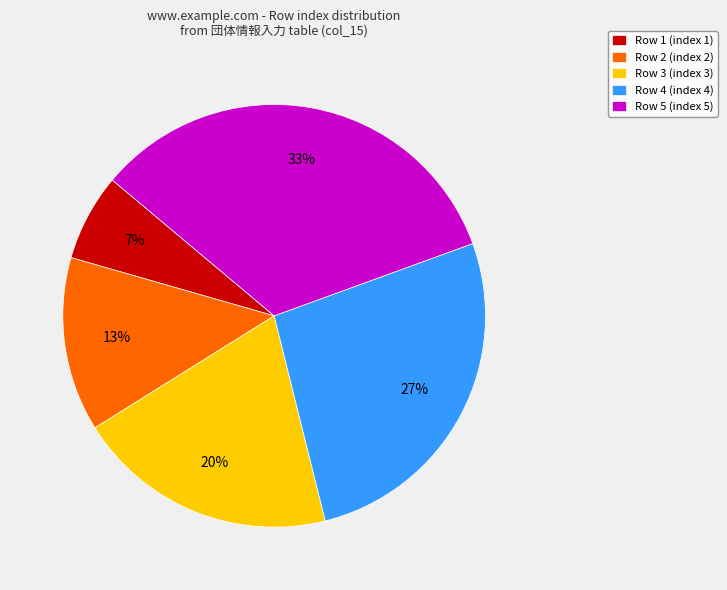

Is the sum of Row 4 and Row 5 greater than half?

Yes